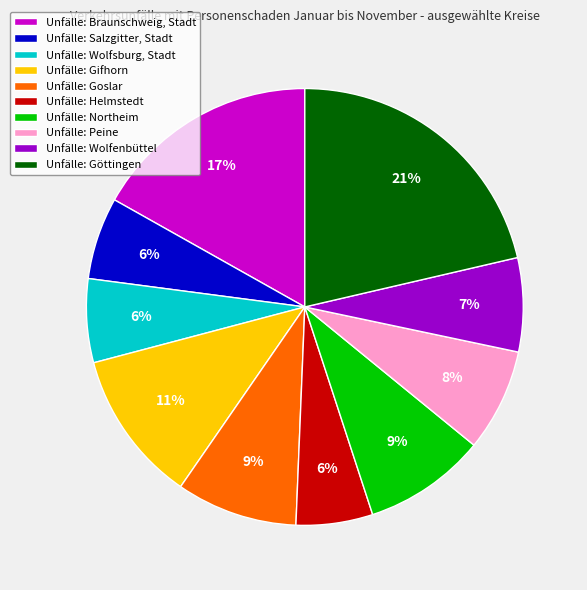

To the nearest percent, what portion does Unfälle: Northeim represent?

9%